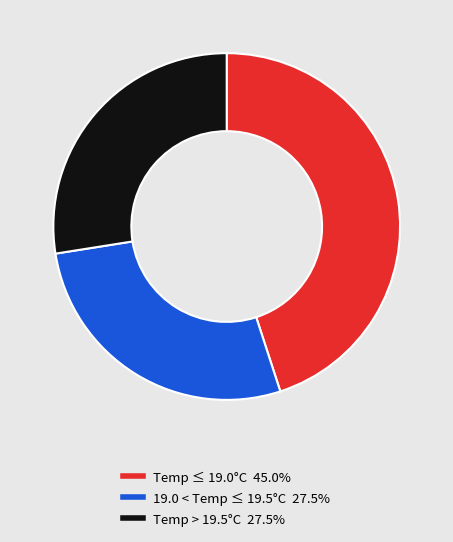

Is there any slice that represents more than half of the pie?

No